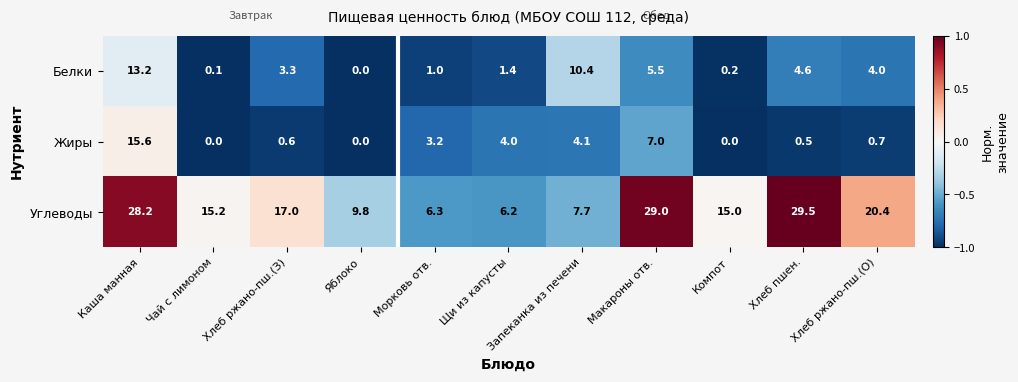

Is it true that Углеводы equals 45.8 at Хлеб пшен.?

False